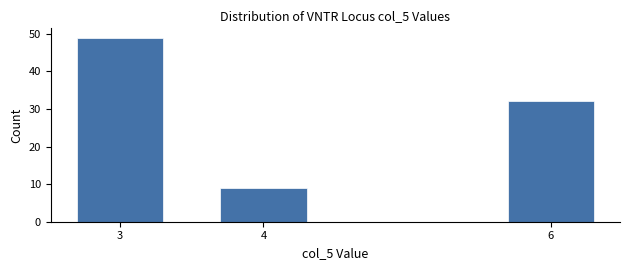

Reading right to left, what are all the values shown in this chart?

32	9	49